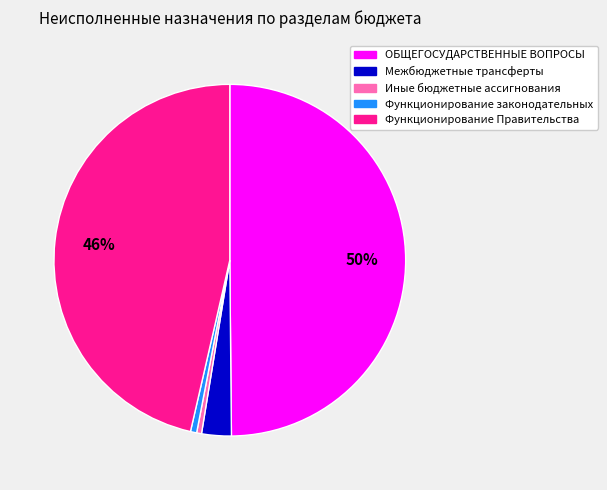

Between Межбюджетные трансферты and Иные бюджетные ассигнования, which is larger?

Межбюджетные трансферты